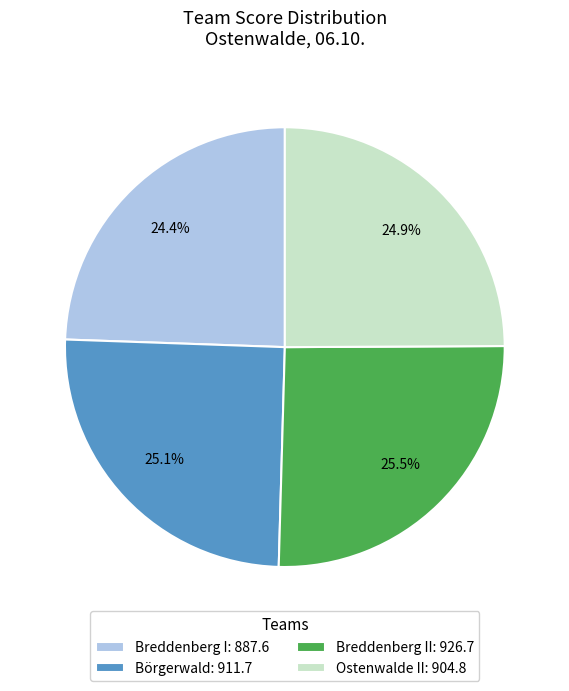

Count the number of slices in the pie.

4